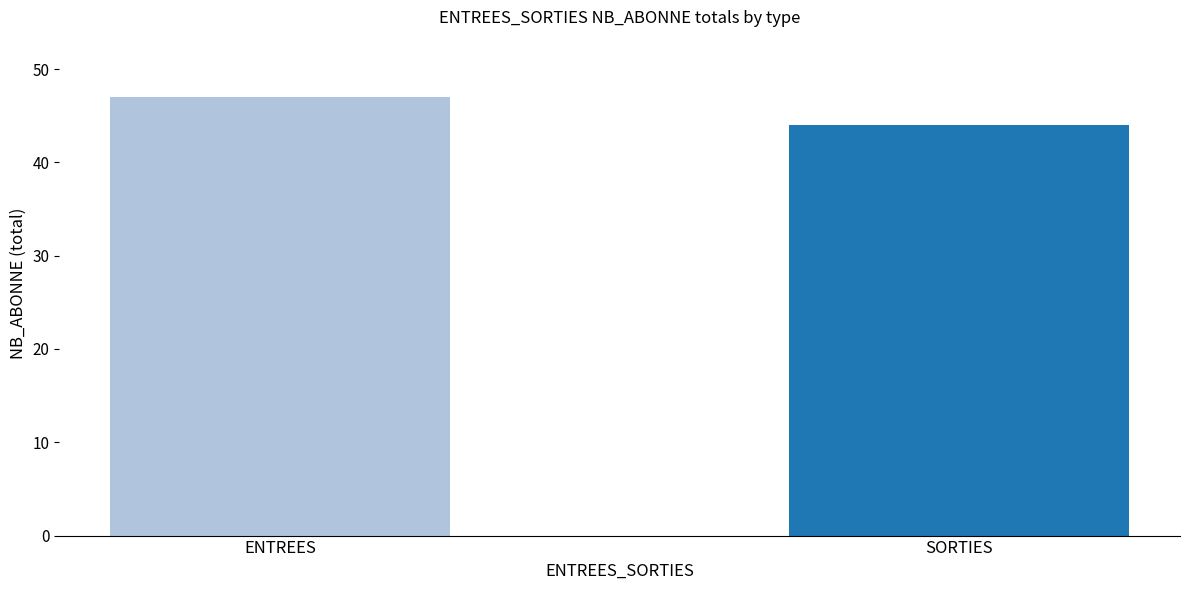

At which category does the chart reach its peak across all series?

ENTREES